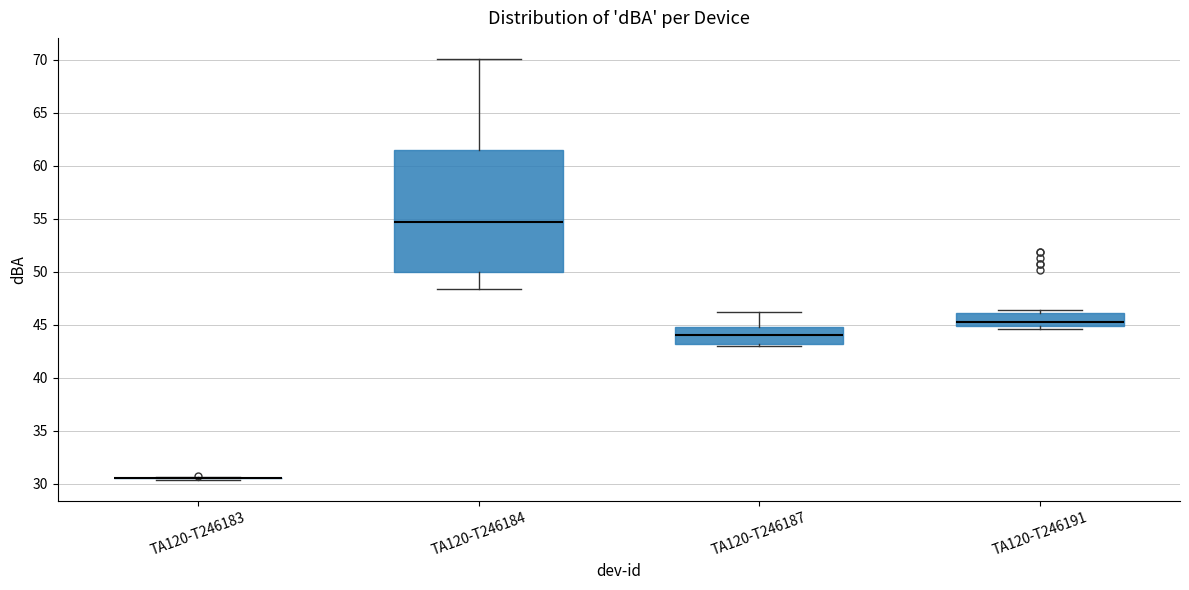

Comparing the boxes themselves (not the whiskers), which one is the tallest?

TA120-T246184